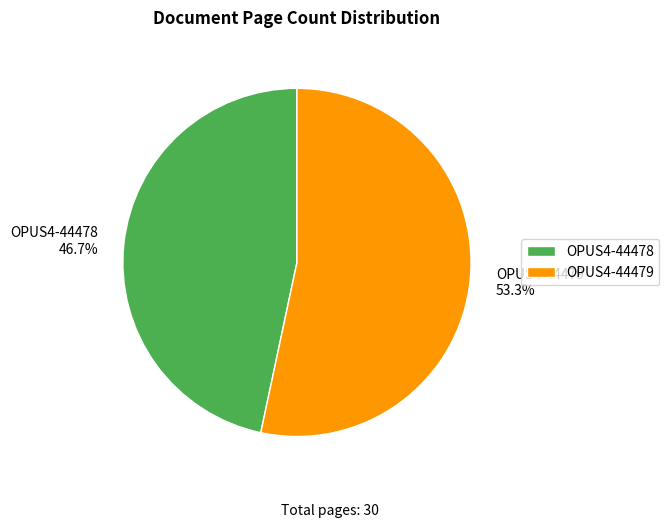

To the nearest percent, what is the combined percentage of OPUS4-44478 and OPUS4-44479?

100%